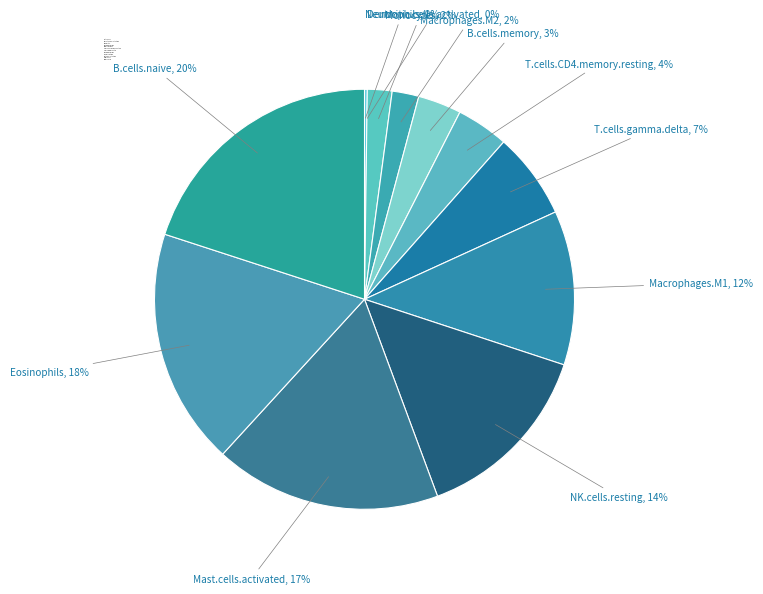

Is the sum of B.cells.memory and Eosinophils greater than half?

No